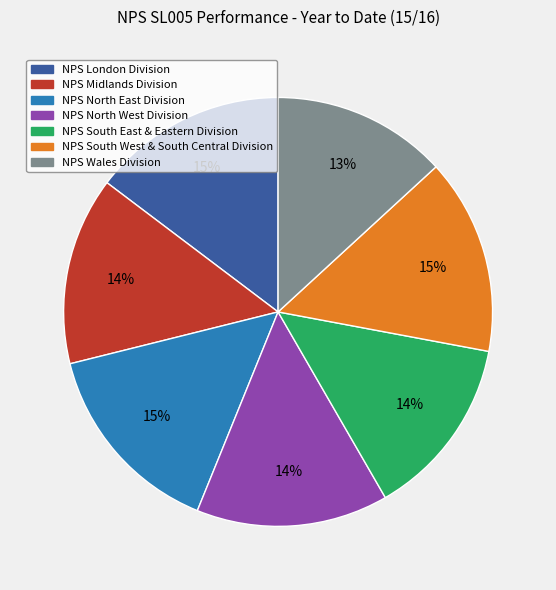

Is it true that NPS South West & South Central Division is 15% of the pie?

True